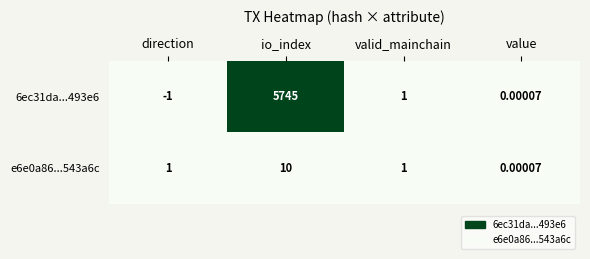

Which label corresponds to the largest value in the chart?

io_index